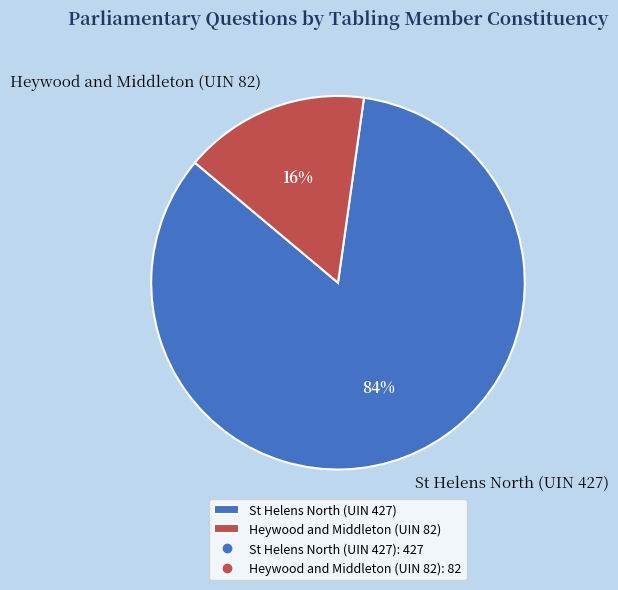

What is the ratio of the value at Heywood and Middleton (UIN 82) to the value at St Helens North (UIN 427)?

0.2